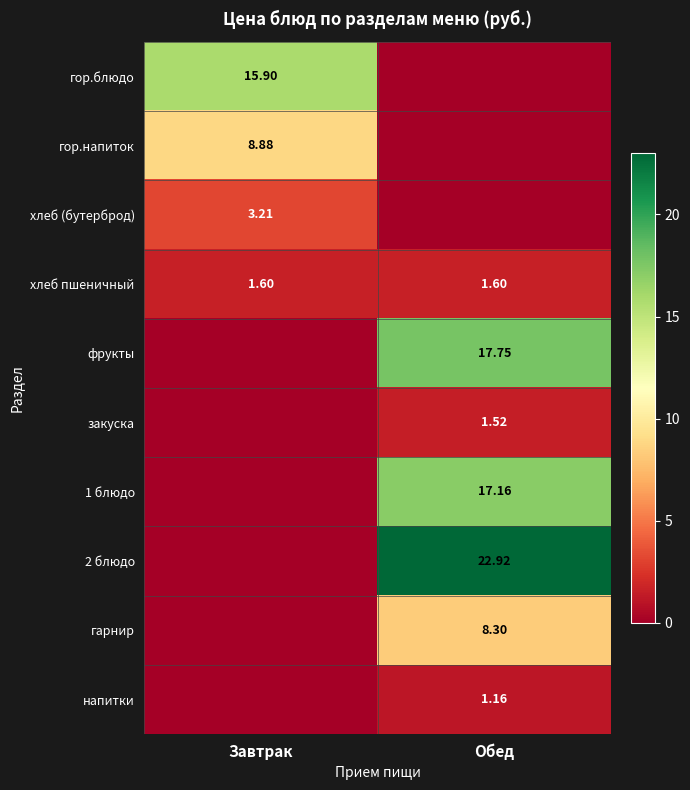

How many data points in хлеб (бутерброд) are less than 3?

1